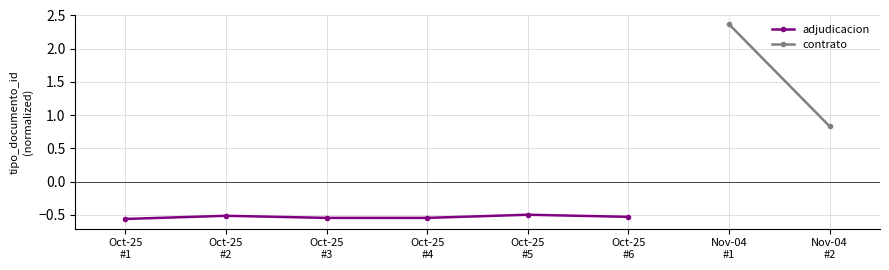

Does the chart display data point markers on the line(s)?

Yes